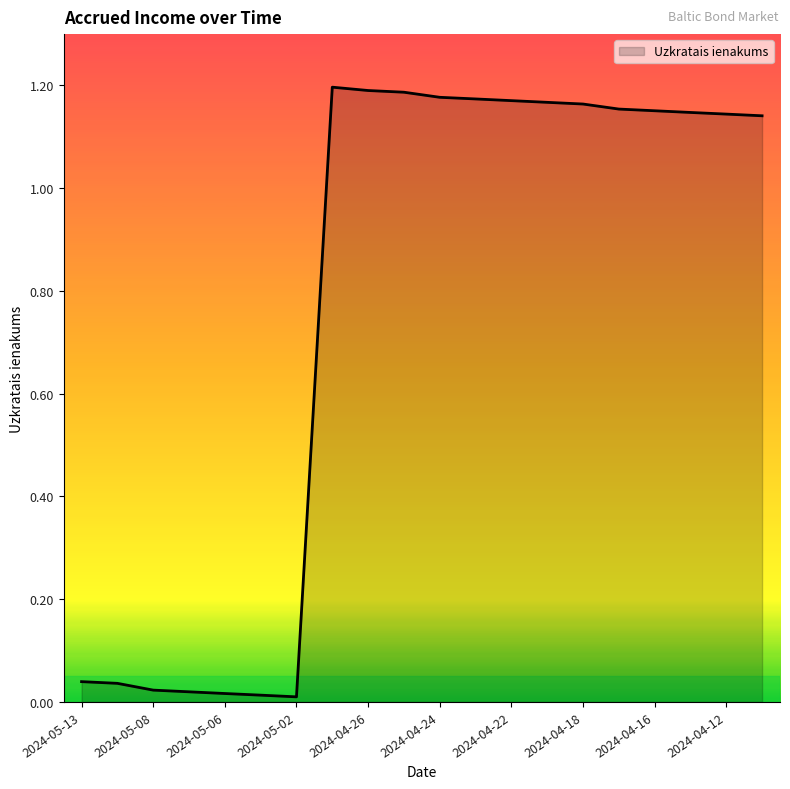

Rank the categories by value from lowest to highest.

2024-05-02, 2024-05-03, 2024-05-06, 2024-05-07, 2024-05-08, 2024-05-10, 2024-05-13, 2024-04-11, 2024-04-12, 2024-04-15, 2024-04-16, 2024-04-17, 2024-04-18, 2024-04-19, 2024-04-22, 2024-04-23, 2024-04-24, 2024-04-25, 2024-04-26, 2024-04-29